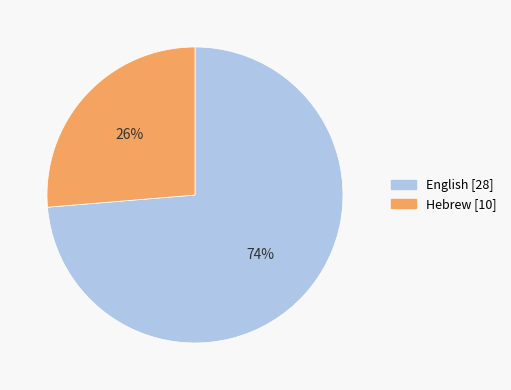

What percentage is the Hebrew slice, to the nearest percent?

26%